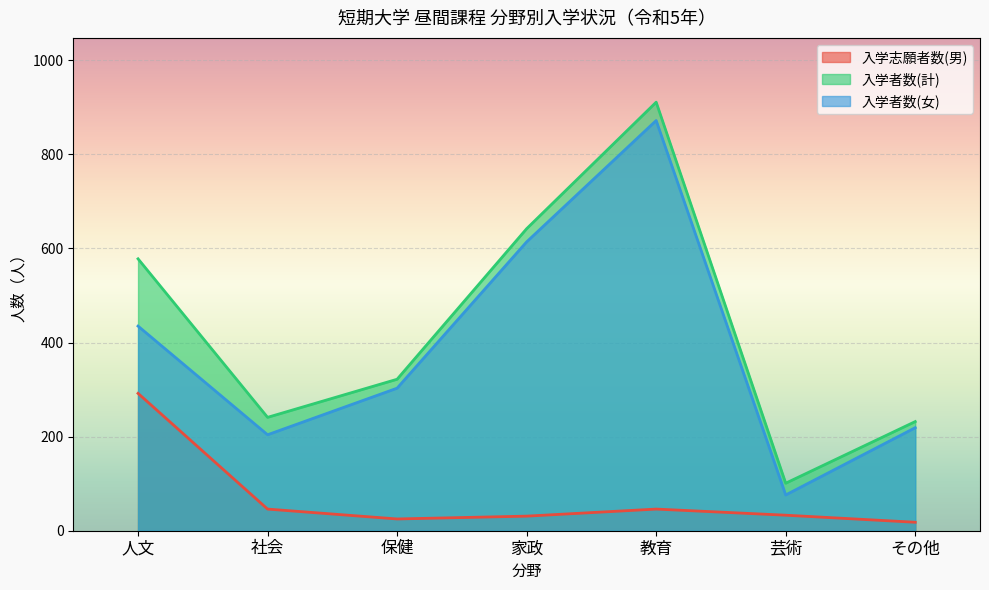

What is the minimum value shown in the chart?

18